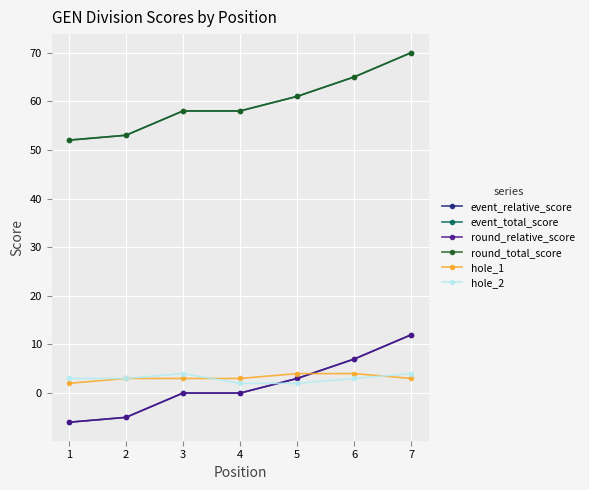

True or false: hole_1 has more than 0 points higher than both neighbors.

False